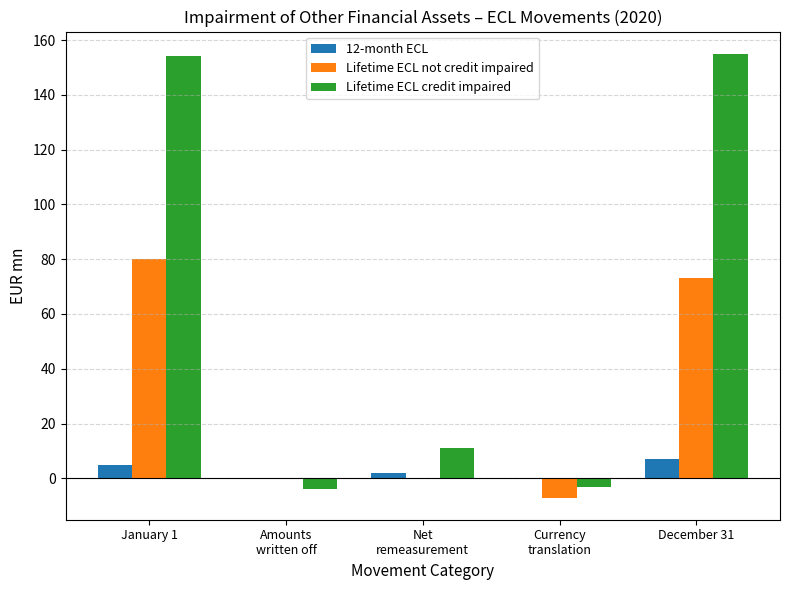

Reading left to right, transcribe all the data shown in this chart.

12-month ECL: January 1=5	Amounts
written off=0	Net
remeasurement=2	Currency
translation=0	December 31=7
Lifetime ECL not credit impaired: January 1=80	Amounts
written off=0	Net
remeasurement=0	Currency
translation=-7	December 31=73
Lifetime ECL credit impaired: January 1=154	Amounts
written off=-4	Net
remeasurement=11	Currency
translation=-3	December 31=155